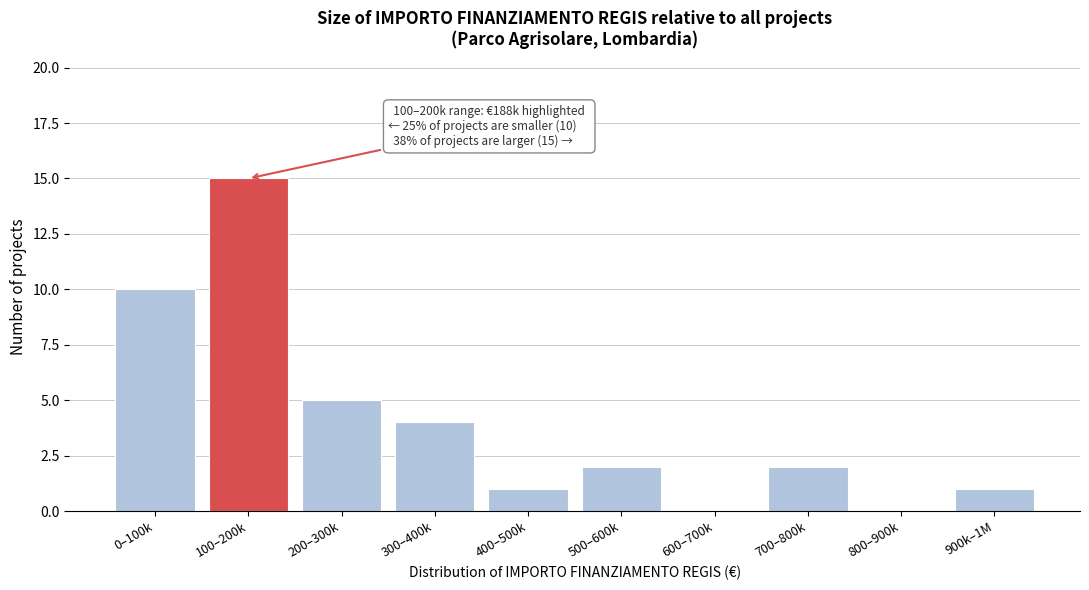

Reading left to right, what are all the values shown in this chart?

0–100k=10	100–200k=15	200–300k=5	300–400k=4	400–500k=1	500–600k=2	600–700k=0	700–800k=2	800–900k=0	900k–1M=1